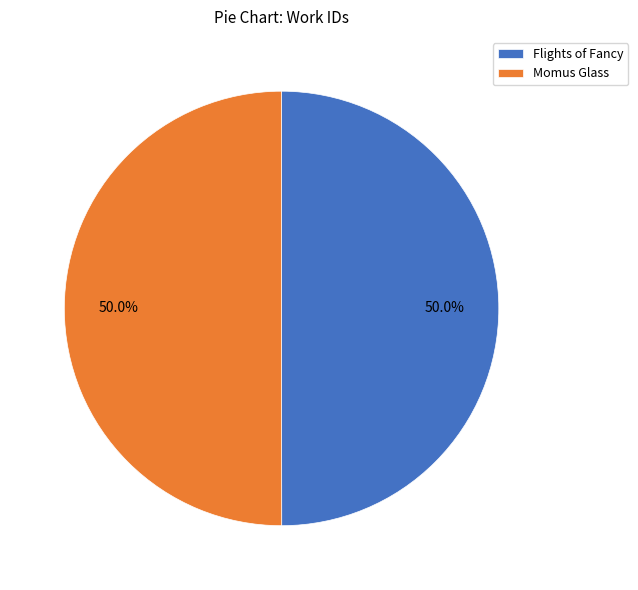

To the nearest percent, what percentage of the pie is Flights of Fancy?

50%